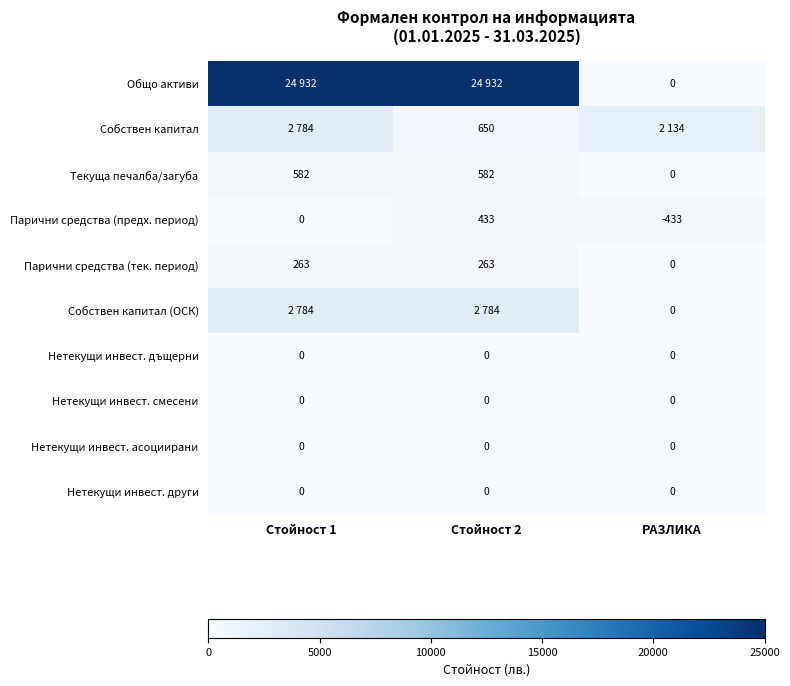

True or false: Собствен капитал has a value of 146 at Стойност 2.

False